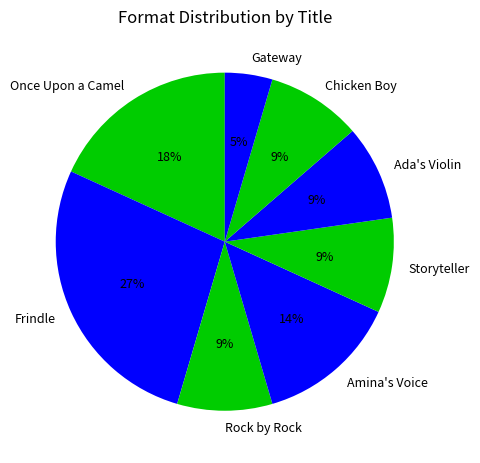

Is the sum of Amina's Voice and Ada's Violin greater than half?

No